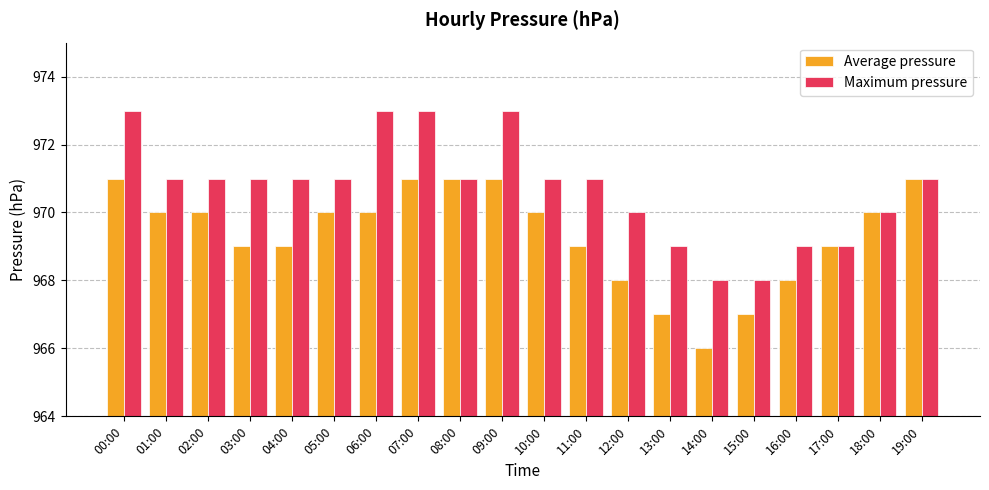

Reading right to left, extract all data points from this chart.

Average pressure: 19:00=971	18:00=970	17:00=969	16:00=968	15:00=967	14:00=966	13:00=967	12:00=968	11:00=969	10:00=970	09:00=971	08:00=971	07:00=971	06:00=970	05:00=970	04:00=969	03:00=969	02:00=970	01:00=970	00:00=971
Maximum pressure: 19:00=971	18:00=970	17:00=969	16:00=969	15:00=968	14:00=968	13:00=969	12:00=970	11:00=971	10:00=971	09:00=973	08:00=971	07:00=973	06:00=973	05:00=971	04:00=971	03:00=971	02:00=971	01:00=971	00:00=973